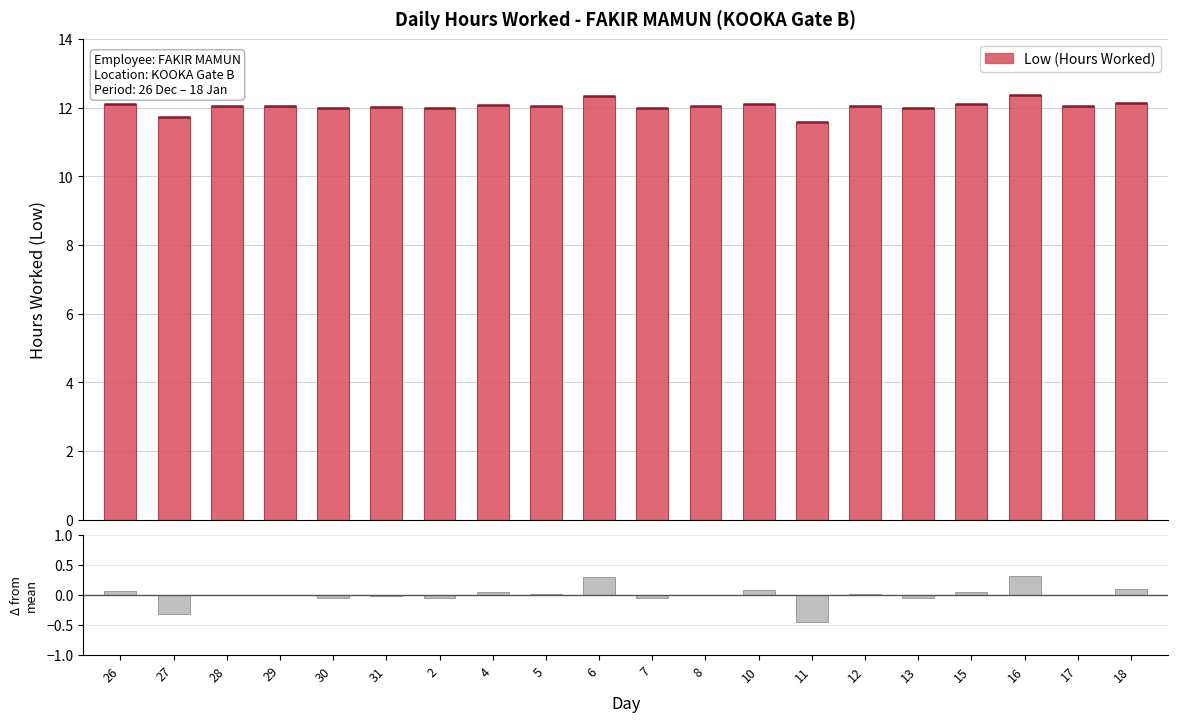

Which category has the lowest value in the Low (Hours Worked) series?

11